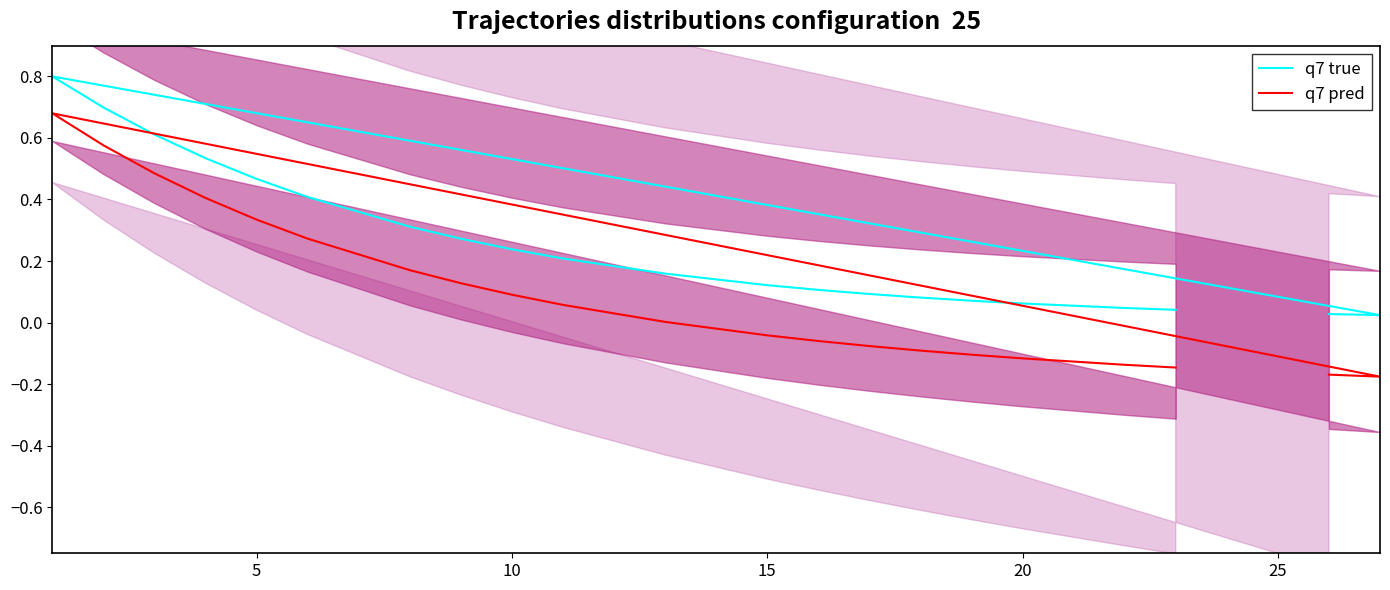

How many distinct data groups are displayed?

2